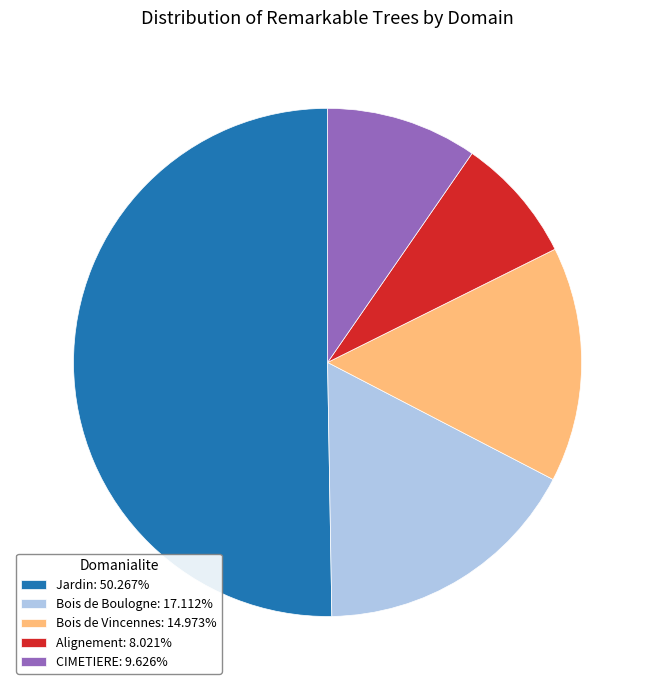

Is it true that Jardin is 50% of the pie?

True